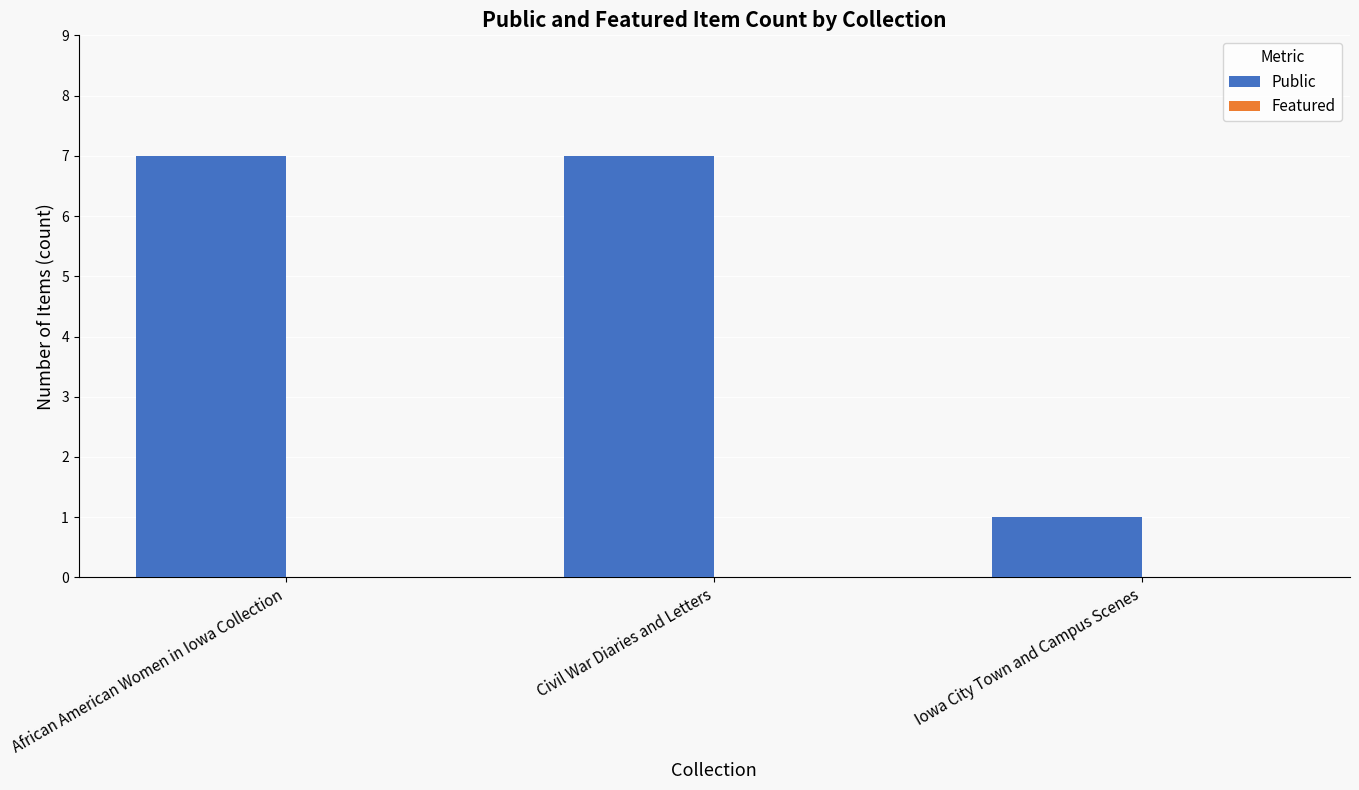

What is the sum of all values?

15